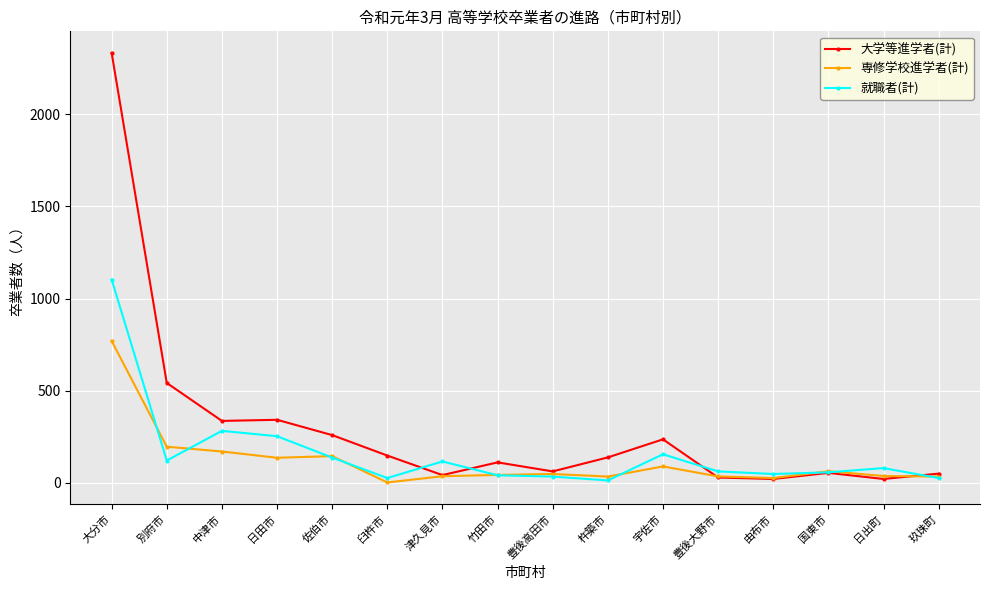

What is the value of the 大学等進学者(計) point at the 5th from the left?

259